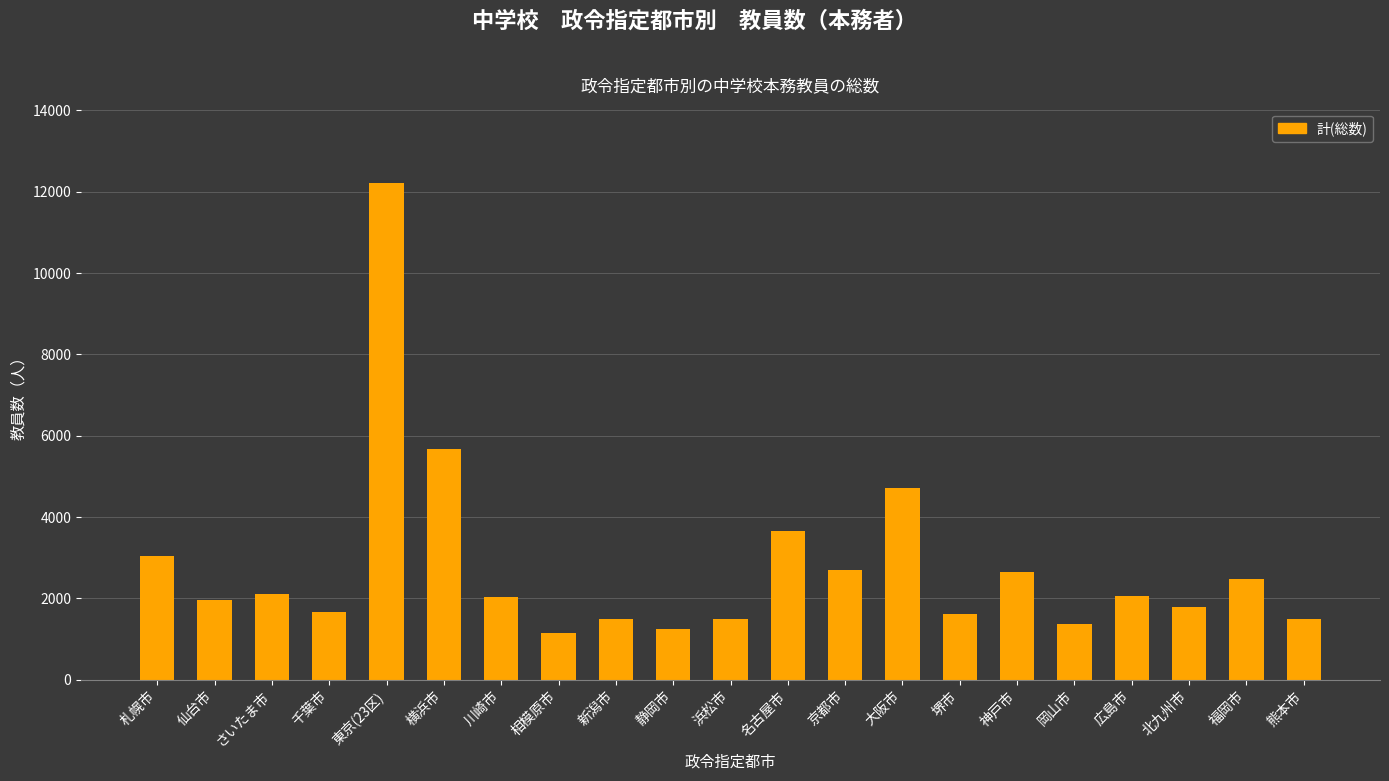

Which label corresponds to the largest value in the chart?

東京(23区)